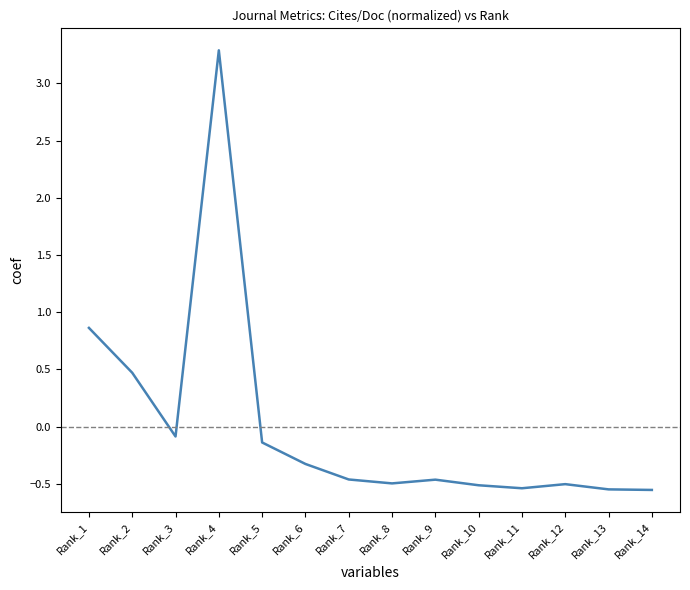

What is the greatest value displayed?

3.3